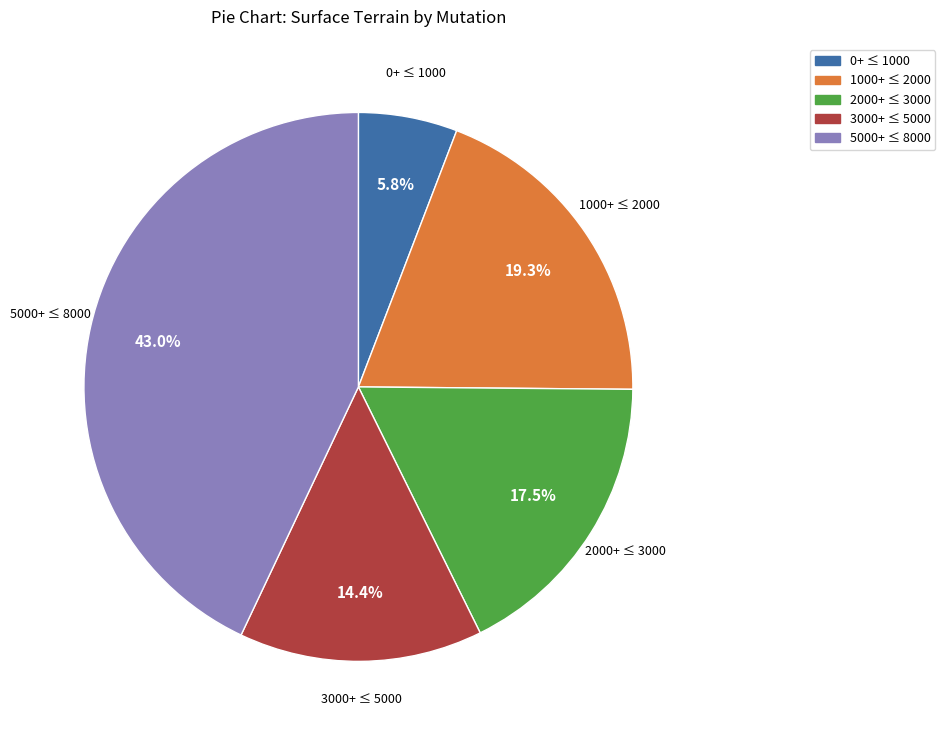

Is there any slice that represents more than half of the pie?

No